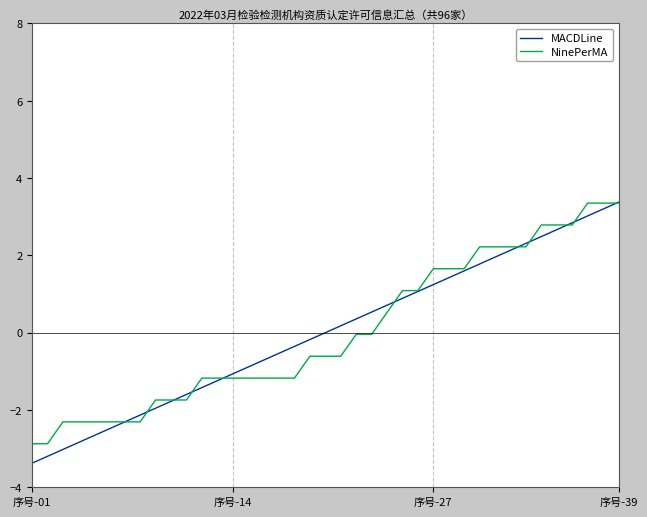

Which series has the largest range (max minus min)?

MACDLine